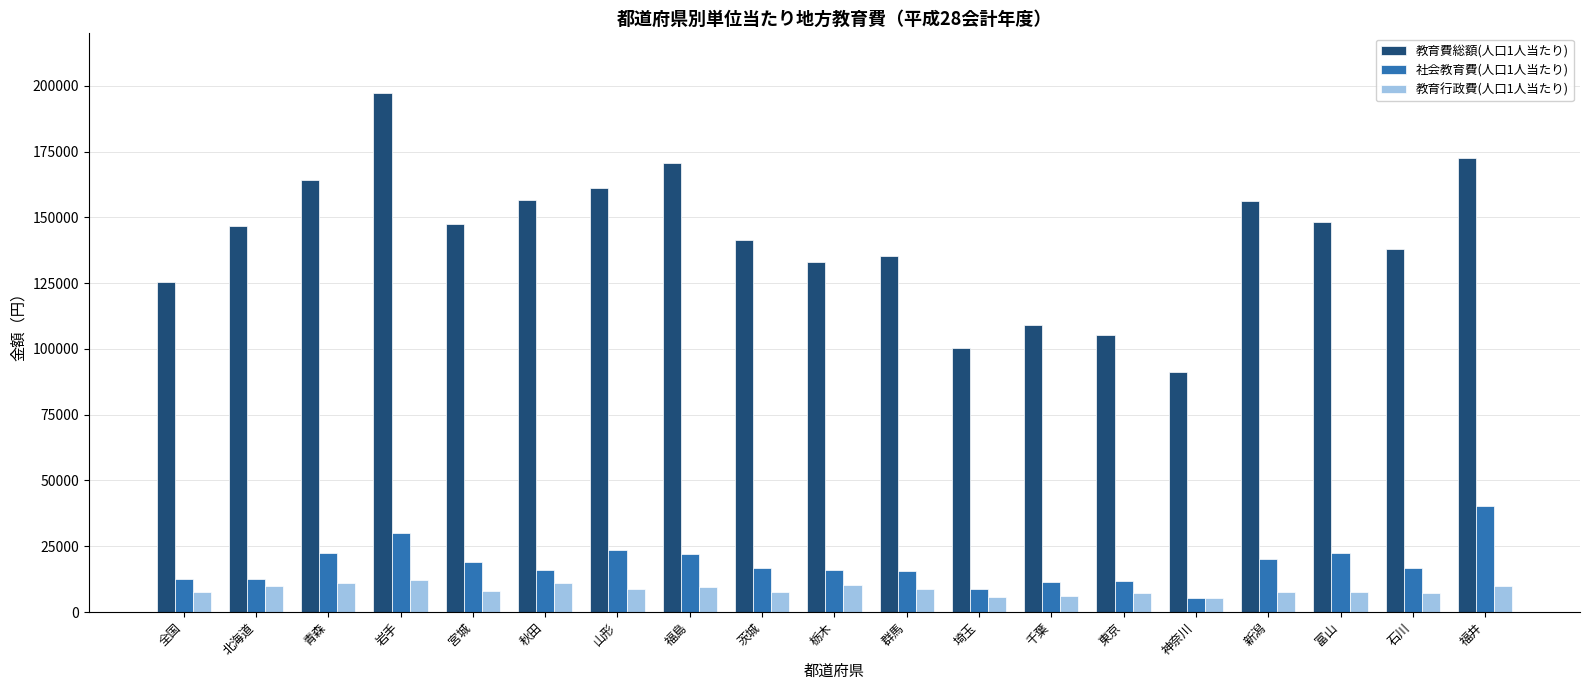

What are all the series names shown in the legend?

教育費総額(人口1人当たり), 社会教育費(人口1人当たり), 教育行政費(人口1人当たり)